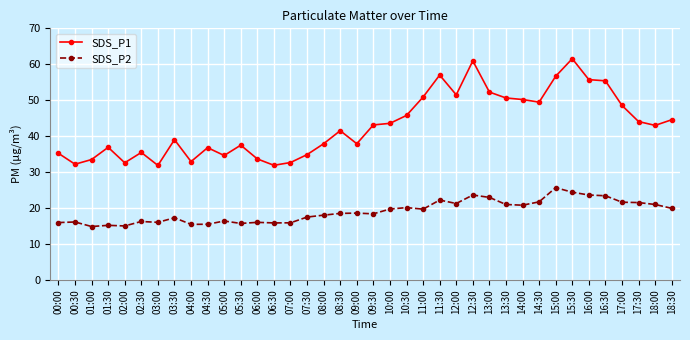

True or false: SDS_P1 and SDS_P2 intersect in this chart.

False